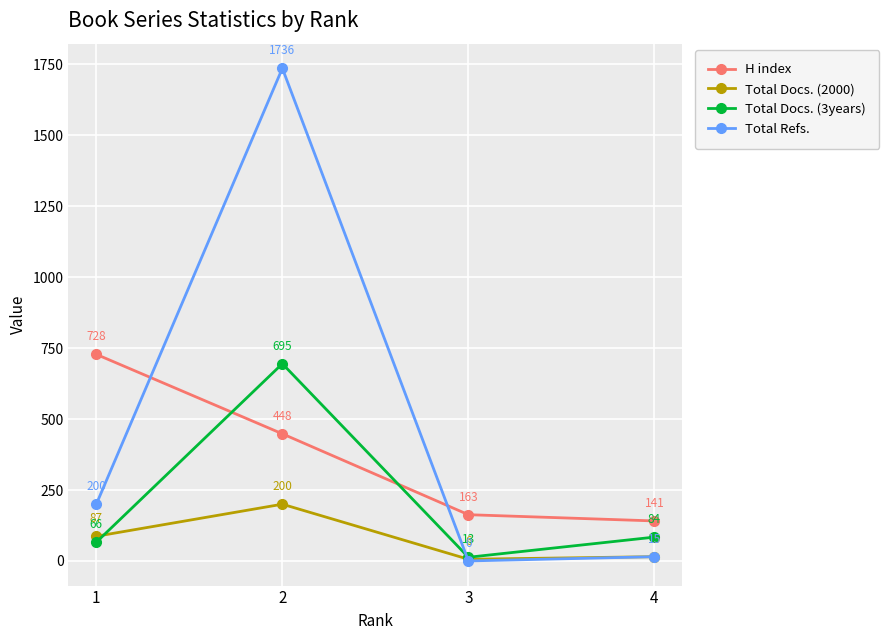

What is the sum of all Total Docs. (2000) values?

308